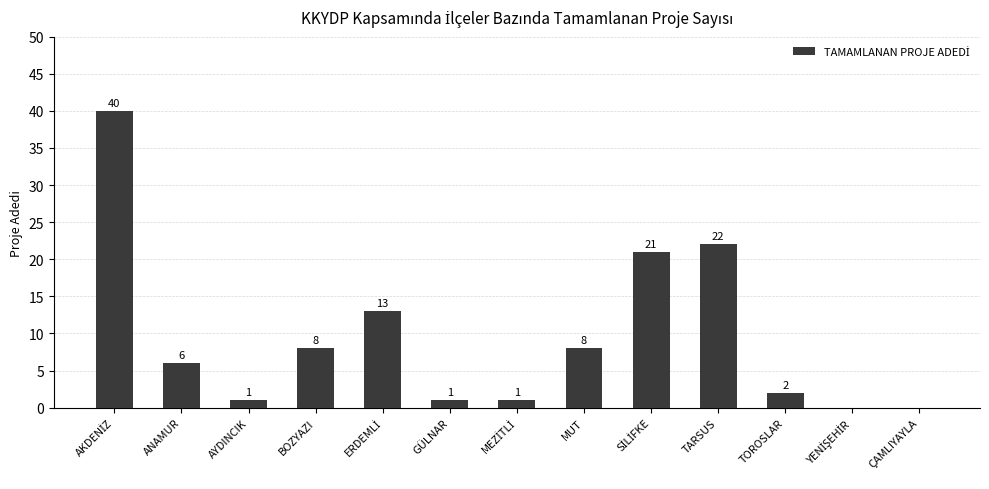

What is the sum of all values?

123